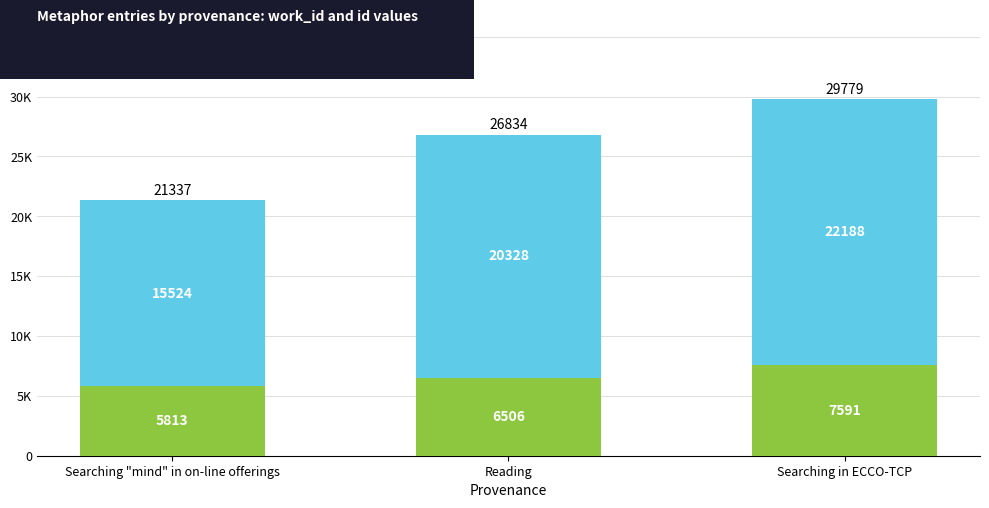

True or false: work_id has a value of 11704 at Reading.

False